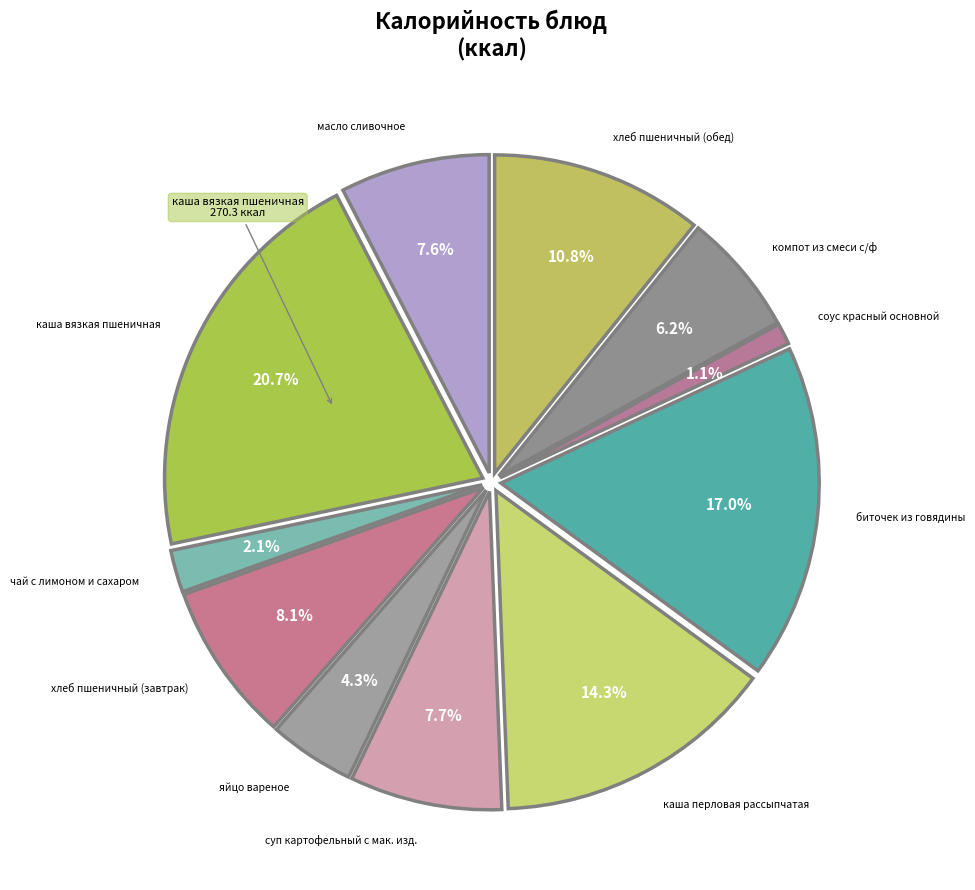

What is the smallest slice in the pie chart?

соус красный основной